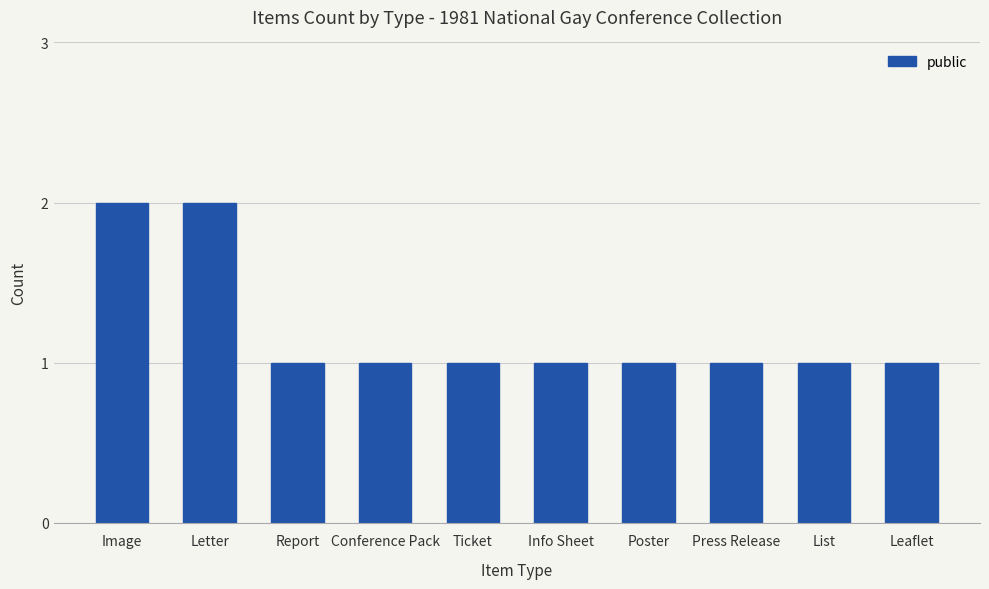

How many categories are shown in the chart?

10